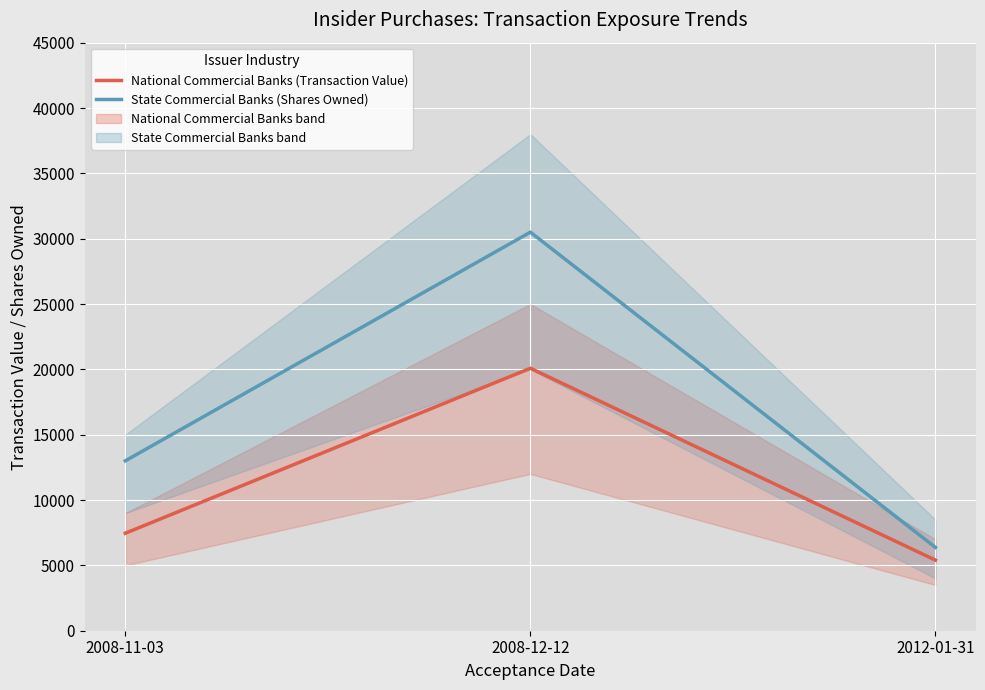

Which category has the highest value across all series?

2008-12-12